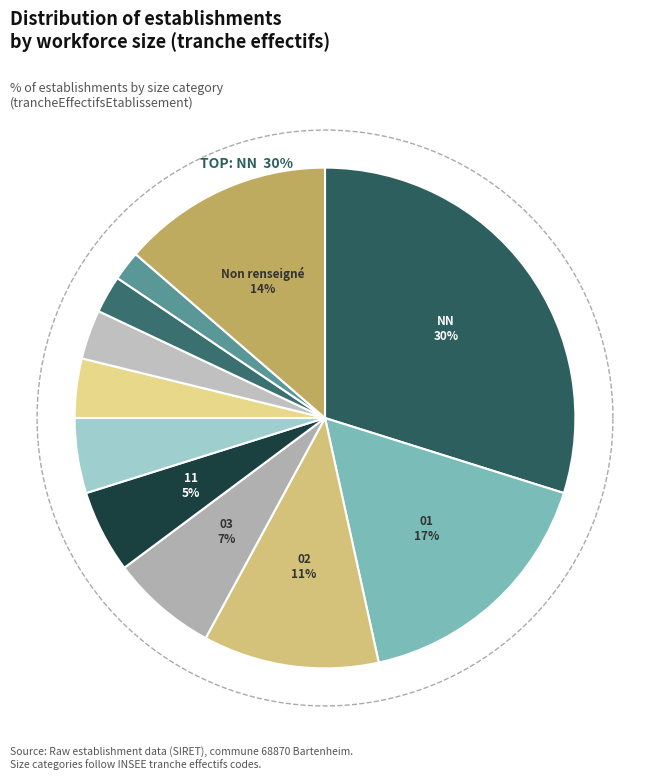

Is the sum of 03 and NN greater than half?

No